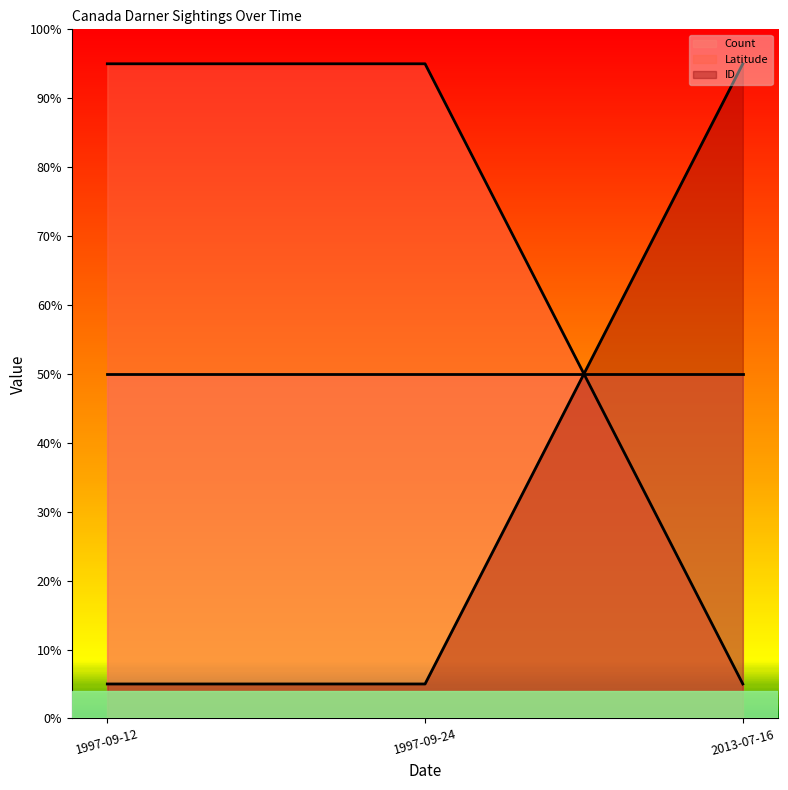

Which label corresponds to the smallest value in the chart?

2013-07-16